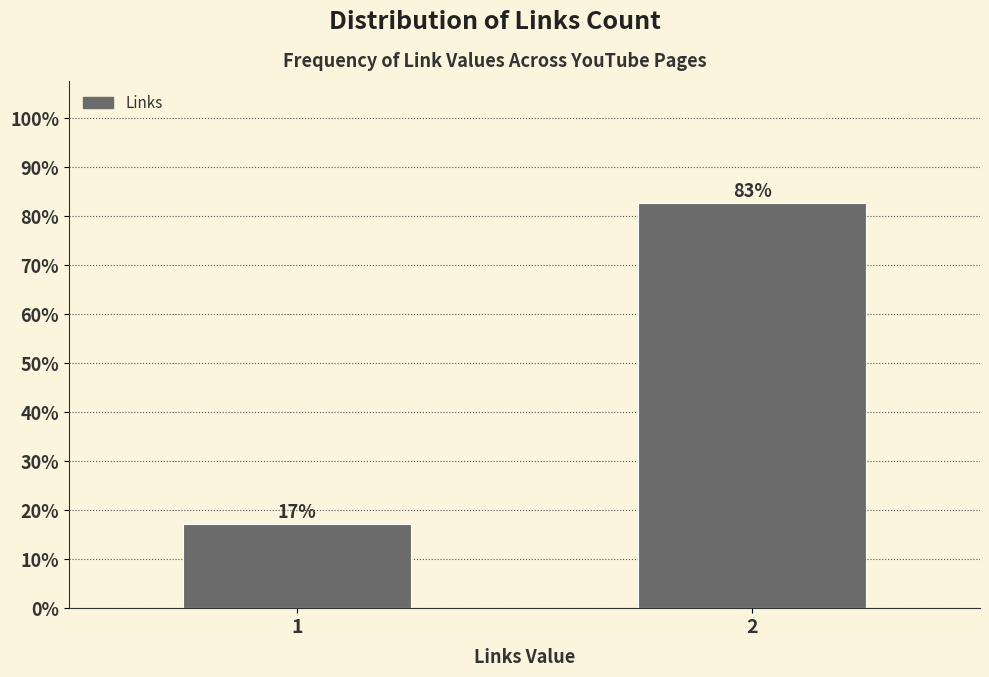

What is the sum of the values at 1 and 2?

100.0